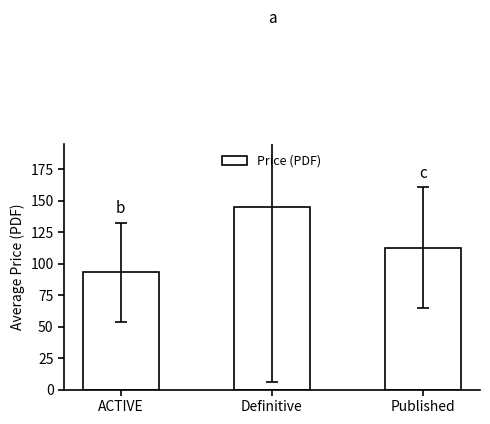

How many data points are less than 112?

1